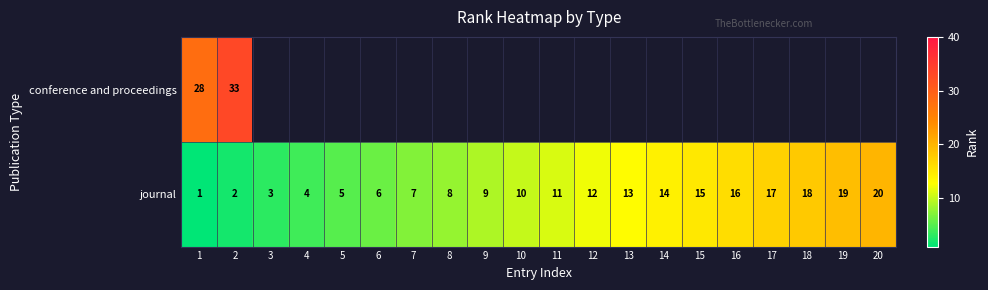

True or false: journal has a value of 9.9 at 6.

False